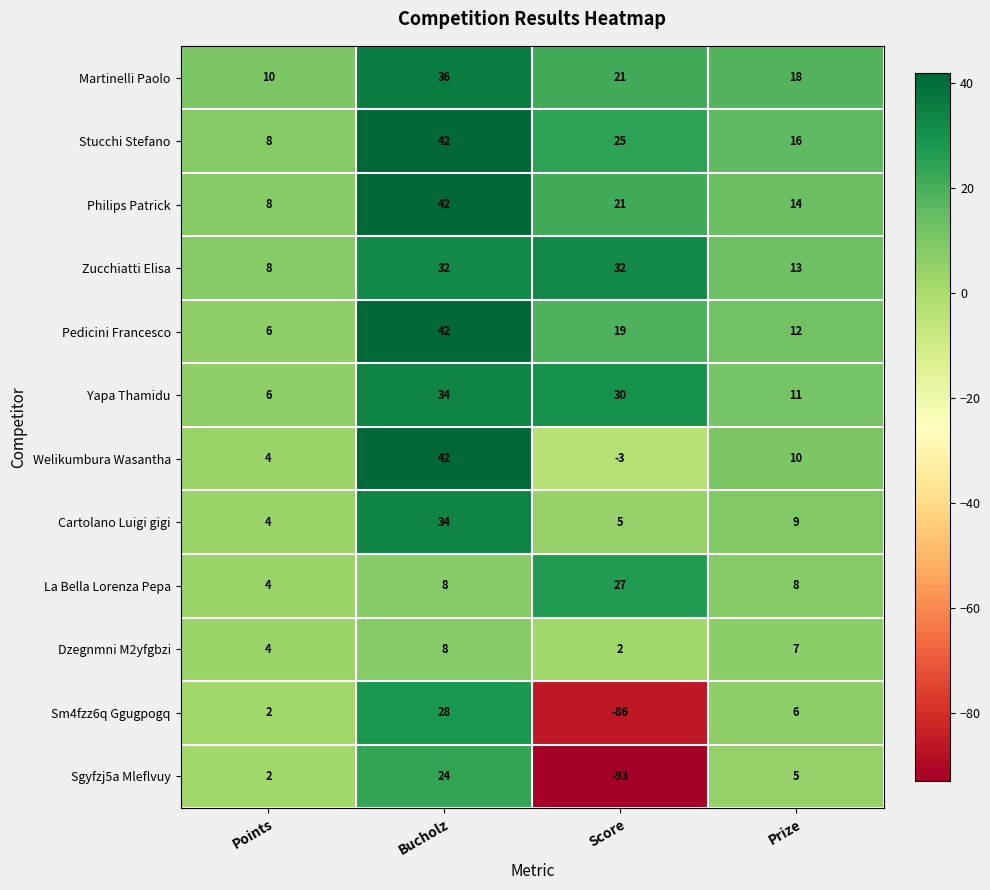

How many data points does each series have?

4